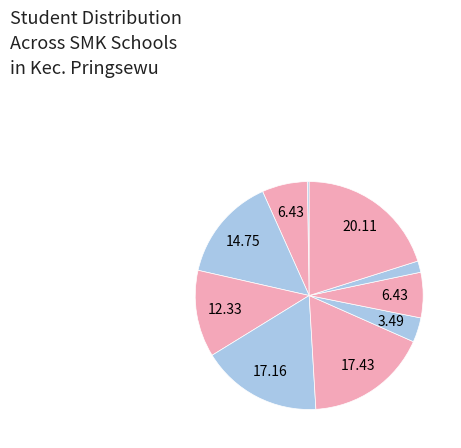

Which category has the biggest portion of the pie?

SMKS YPT PRINGSEWU